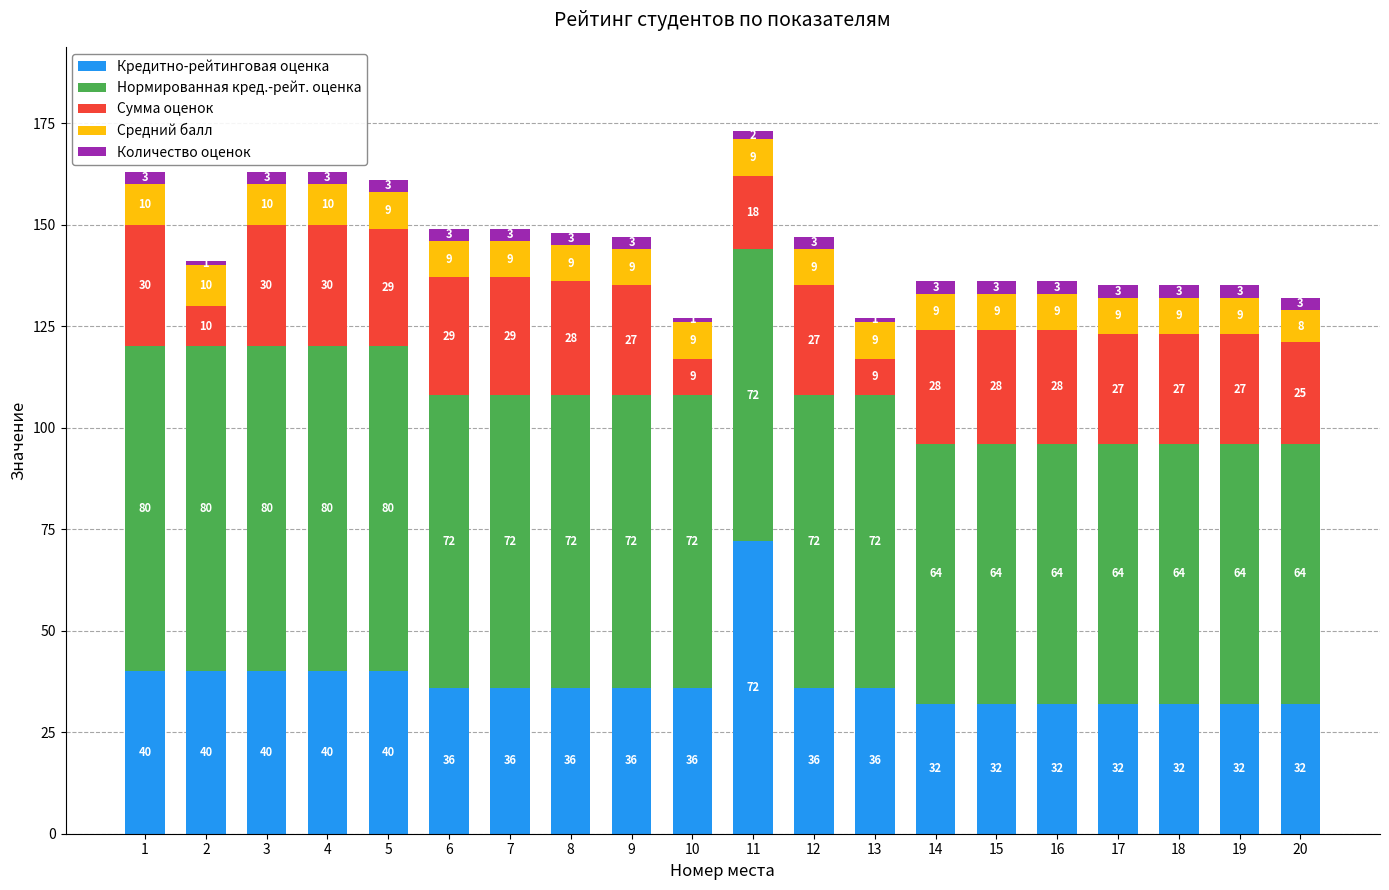

At which label does Кредитно-рейтинговая оценка reach its peak?

11